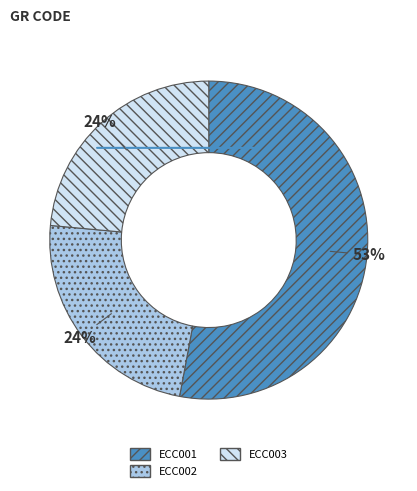

Is ECC001 the majority of the pie?

Yes